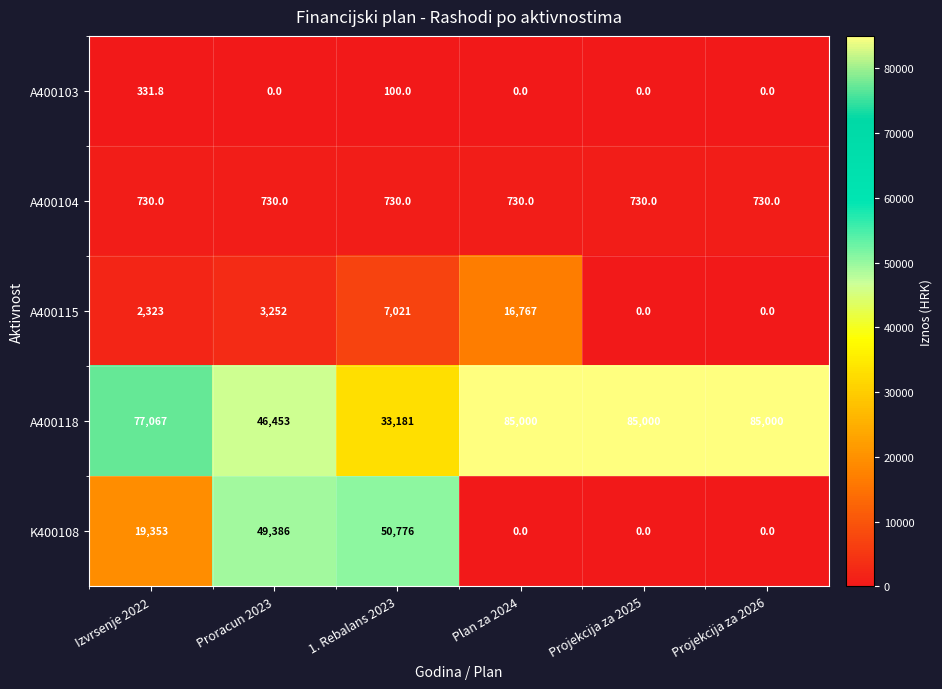

What is the difference between the maximum and second lowest values in the A400115 series?

16767.0